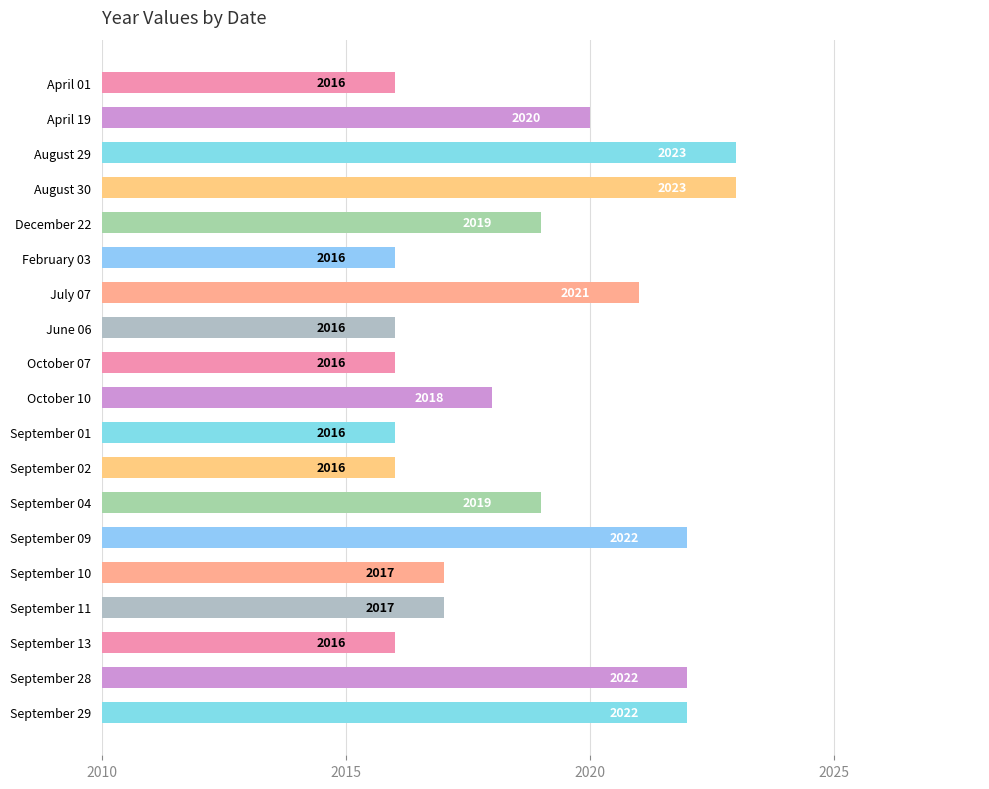

Reading top to bottom, list all the values displayed in this chart.

April 01=2016	April 19=2020	August 29=2023	August 30=2023	December 22=2019	February 03=2016	July 07=2021	June 06=2016	October 07=2016	October 10=2018	September 01=2016	September 02=2016	September 04=2019	September 09=2022	September 10=2017	September 11=2017	September 13=2016	September 28=2022	September 29=2022